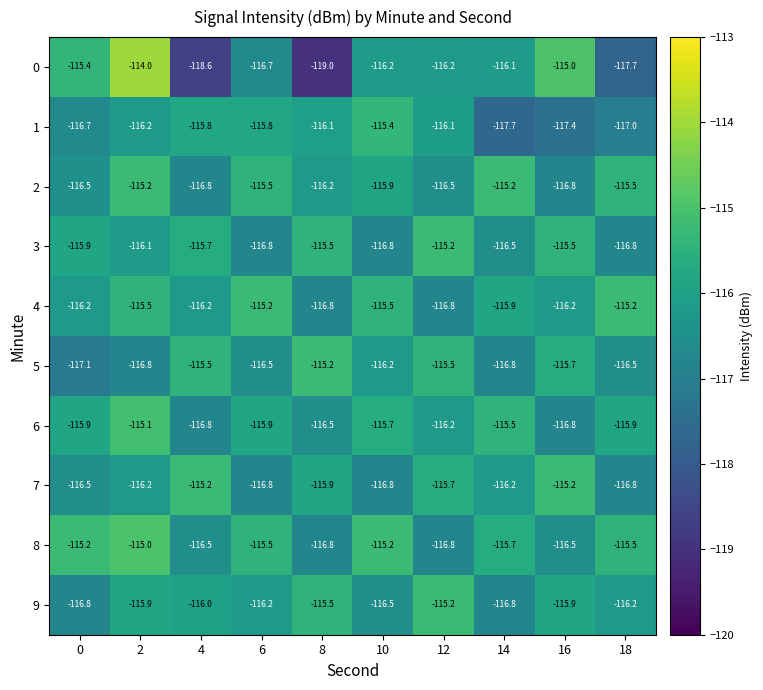

Which series has the largest range (max minus min)?

0